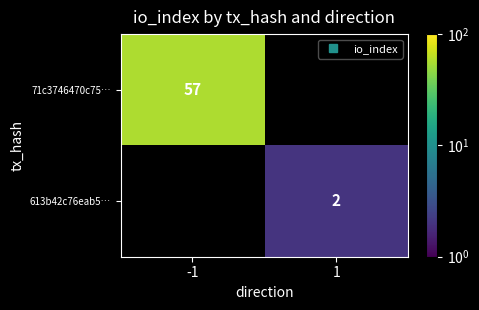

Which has a higher value, 1 or -1?

-1